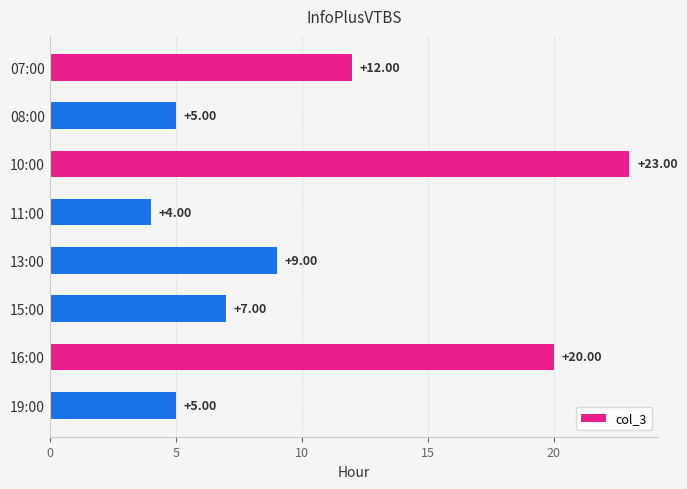

What is the change in value from 13:00 to 16:00?

+11